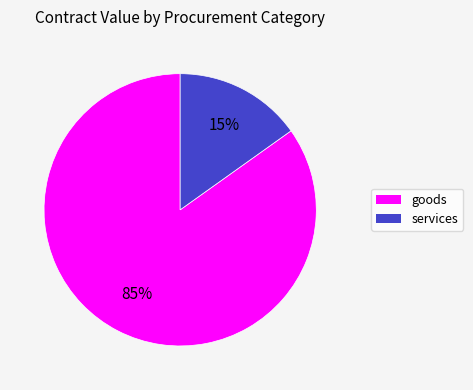

Does any single category account for the majority?

Yes